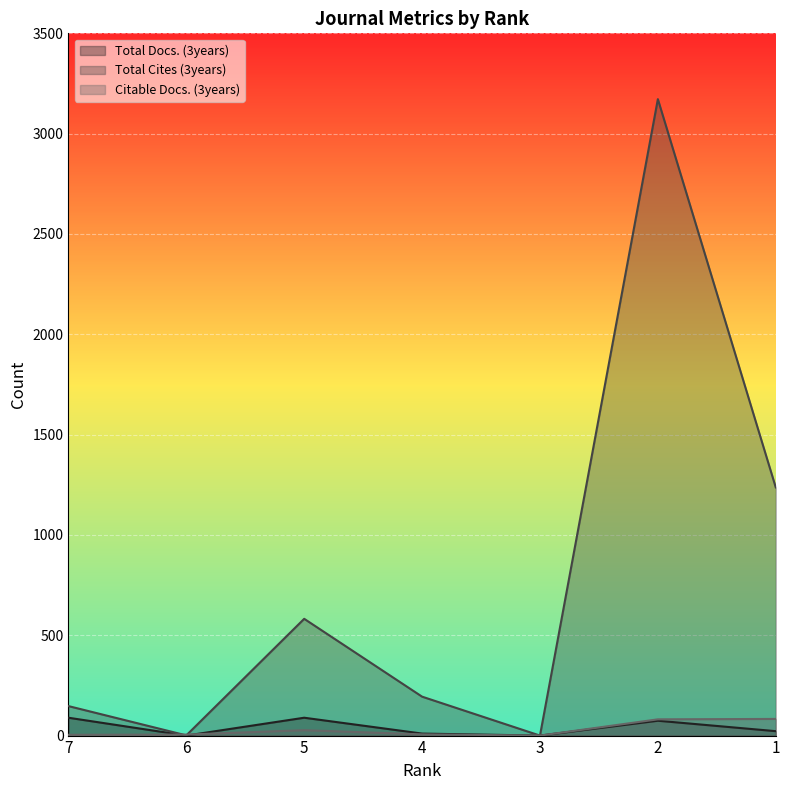

Rank the series by their maximum value, from highest to lowest.

Total Cites (3years), Total Docs. (3years), Citable Docs. (3years)